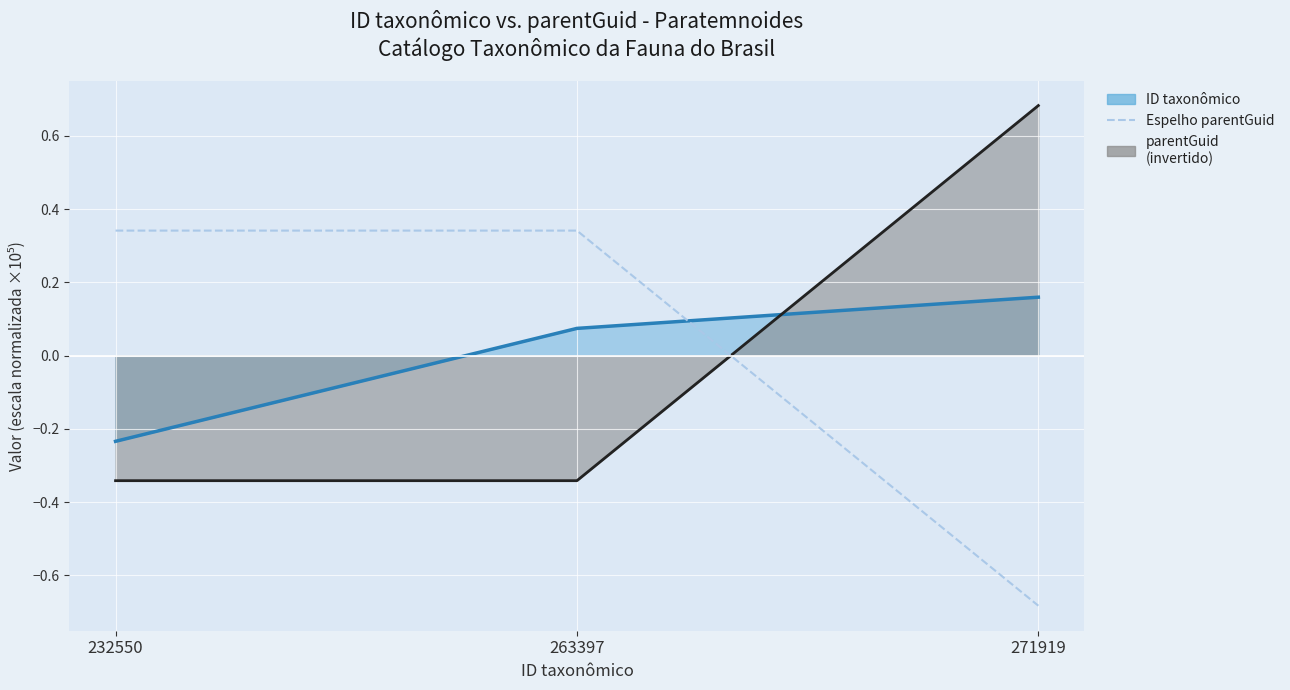

Which category has the lowest value across all series?

271919